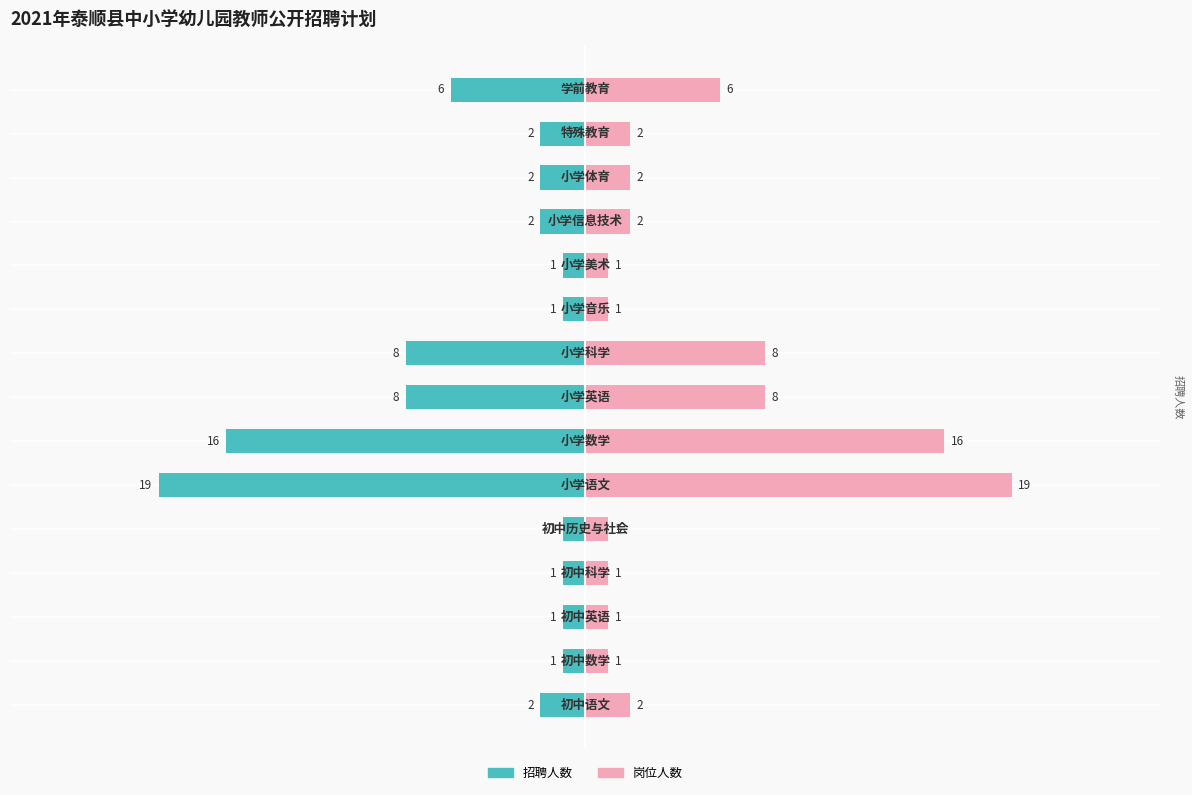

What is the label of the 1st bar from the right?

学前教育